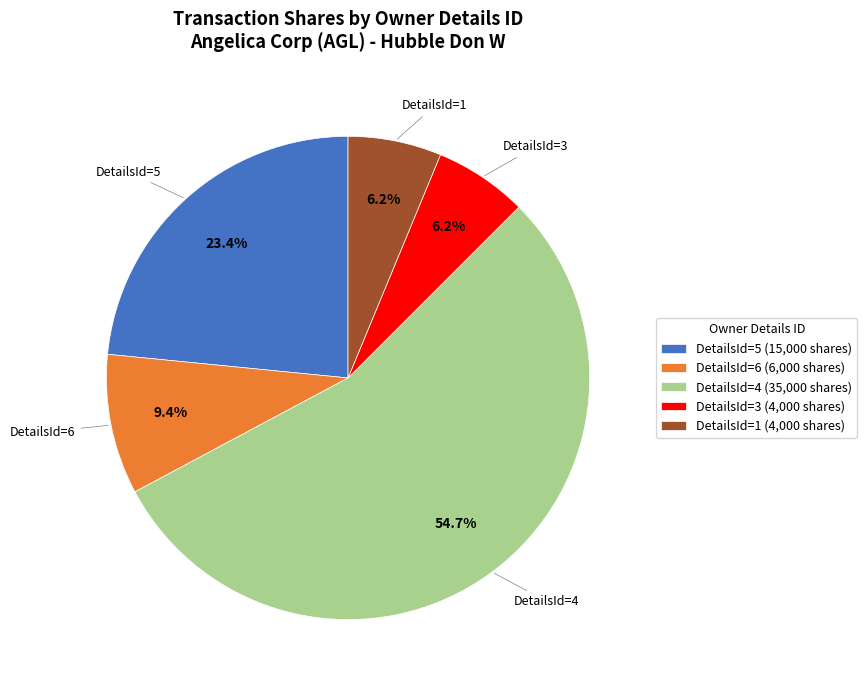

What is the largest slice in the pie chart?

DetailsId=4 (35,000 shares)